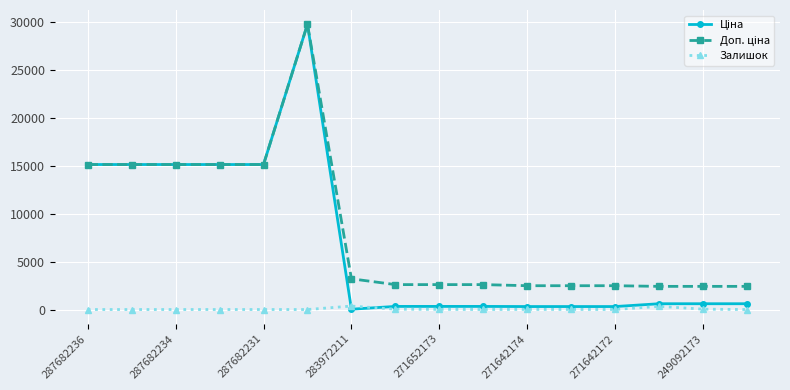

True or false: Залишок has more than 1 points higher than both neighbors.

True